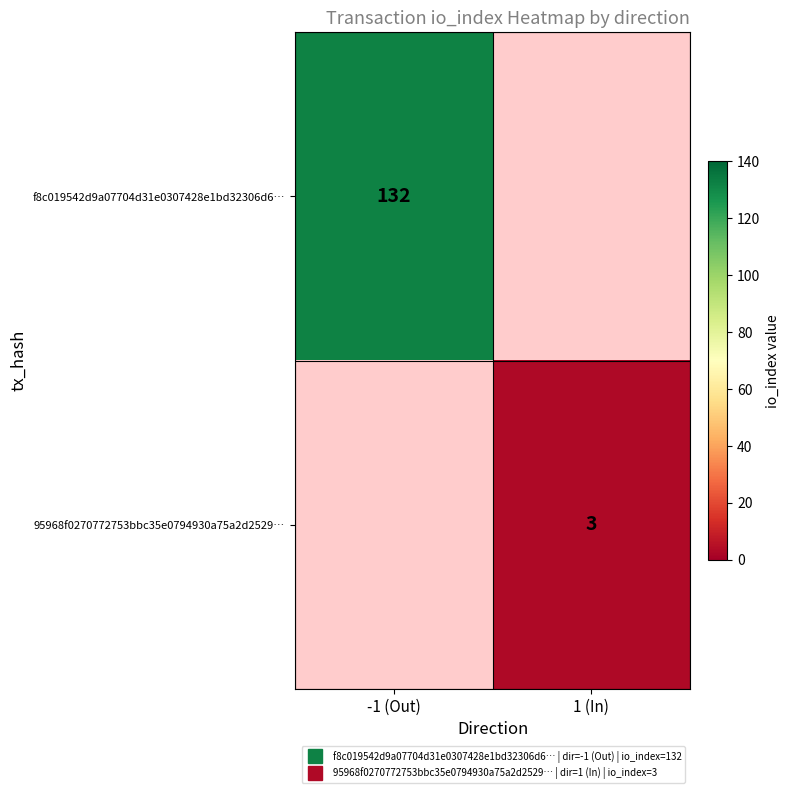

How many positive values does the f8c019542d9a07704d31e0307428e1bd32306d6… series have?

1